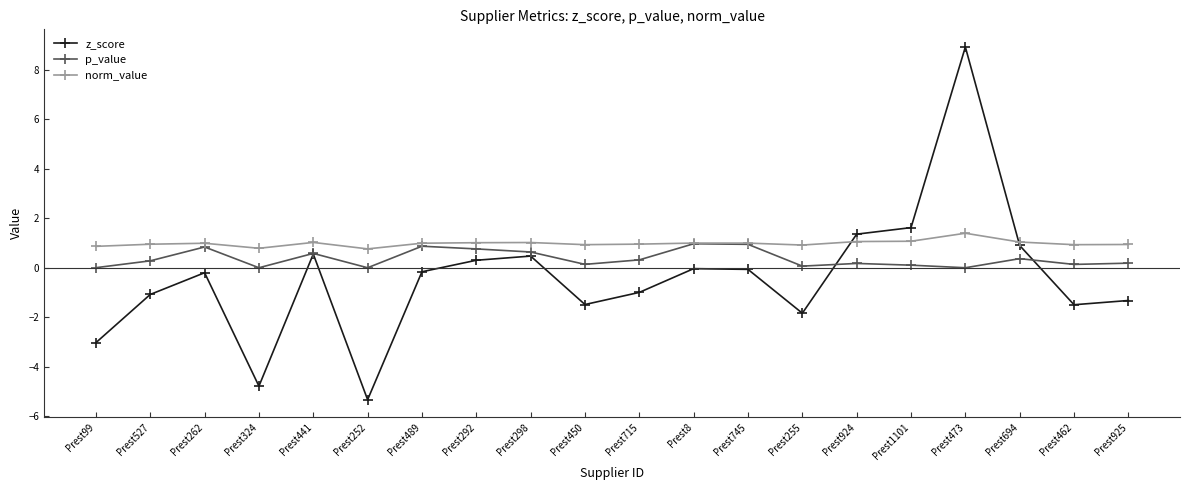

List the series in order of their overall mean, lowest first.

z_score, p_value, norm_value